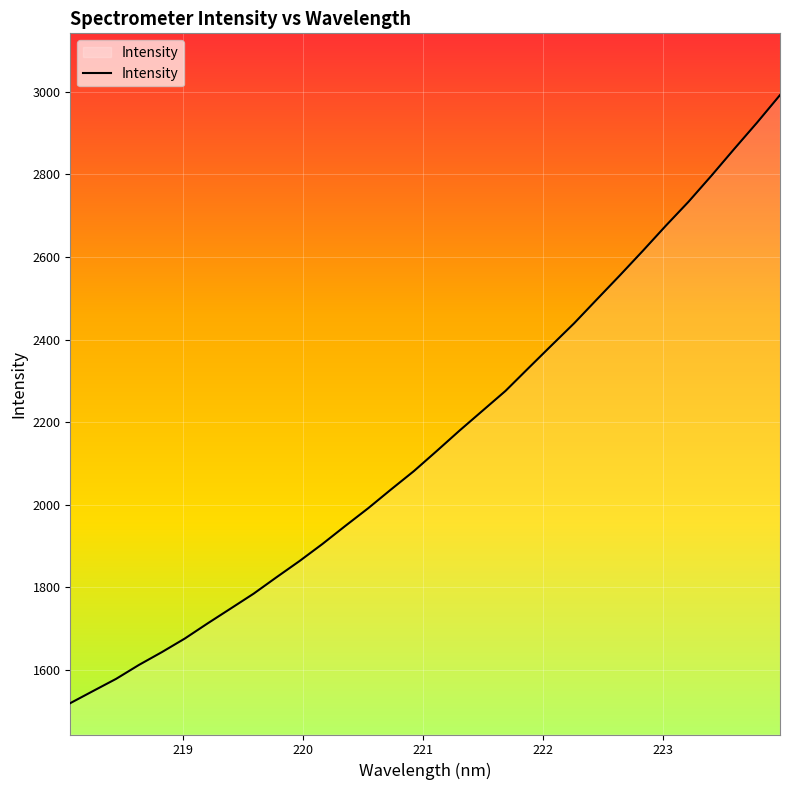

What is the difference between the maximum and minimum values?

1473.2